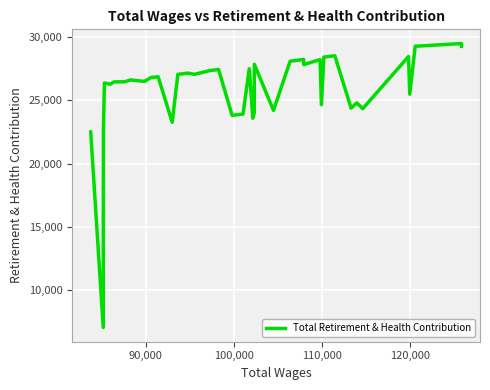

What is the difference between the maximum and minimum values?

22475